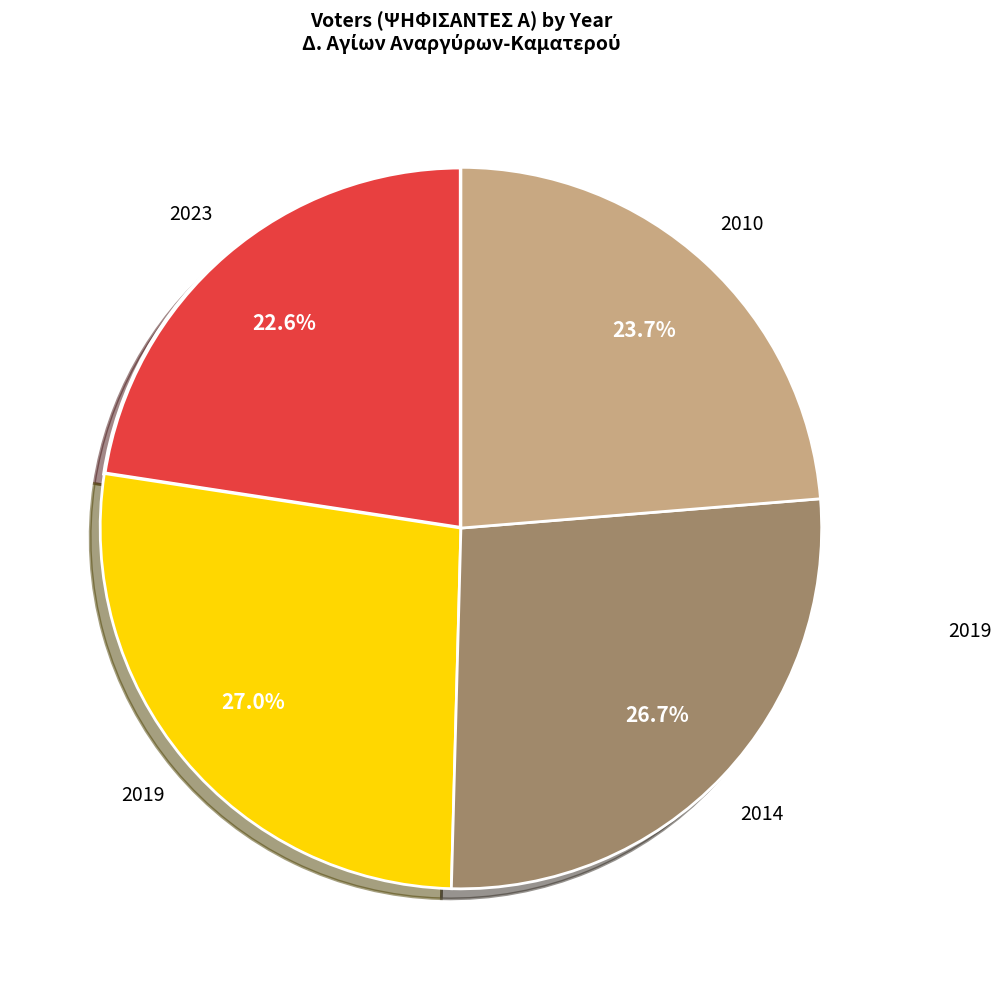

Does any single category account for the majority?

No